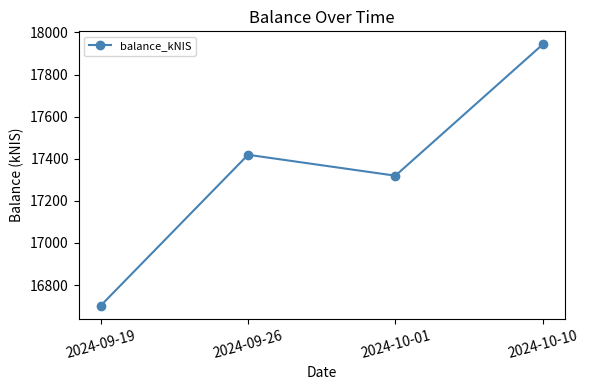

At which category does the data reach its first local valley?

2024-10-01